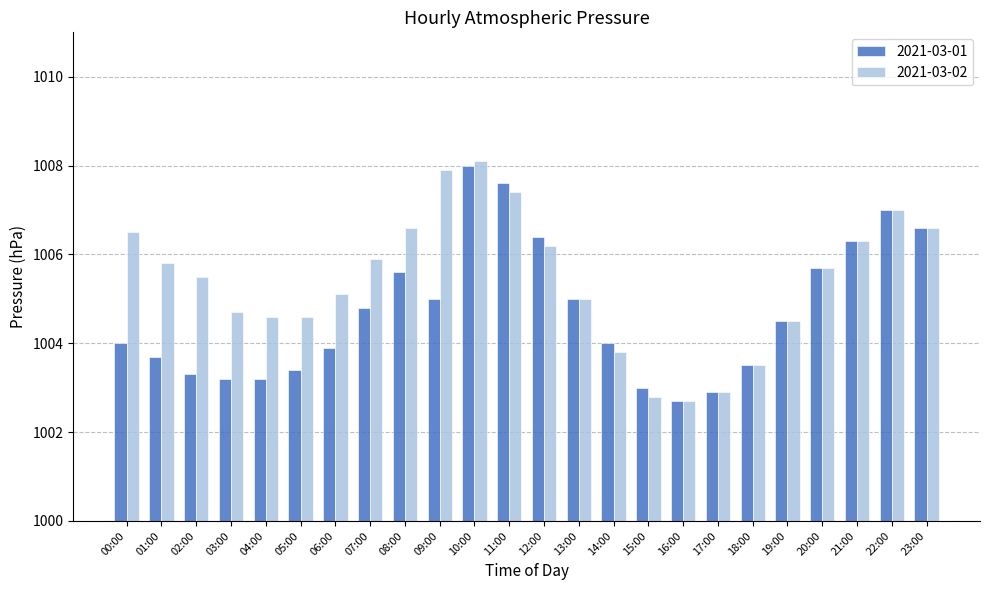

What is the greatest value displayed?

1008.1